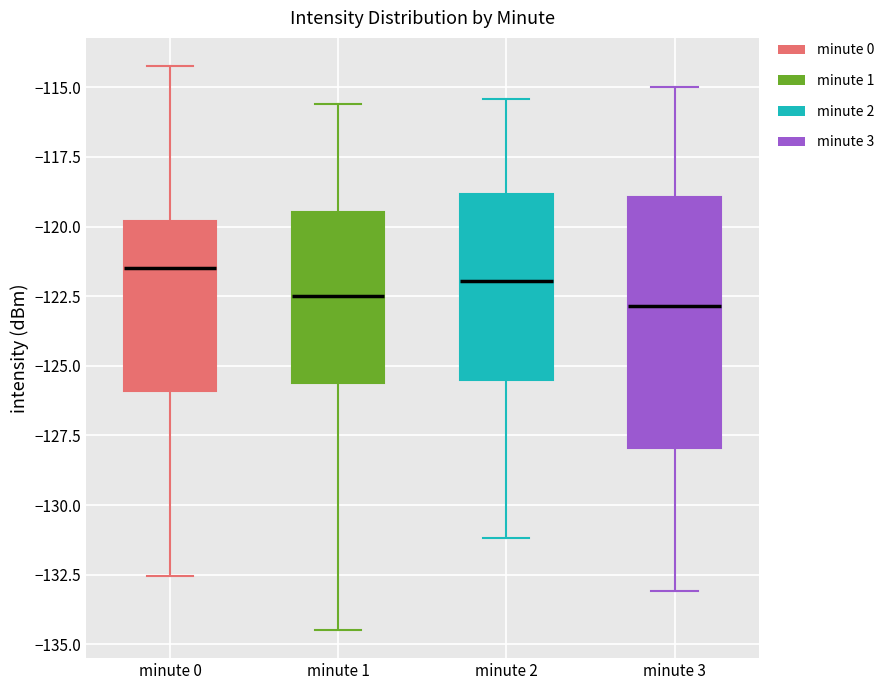

Which box is the tallest, from its lower edge to its upper edge?

minute 3